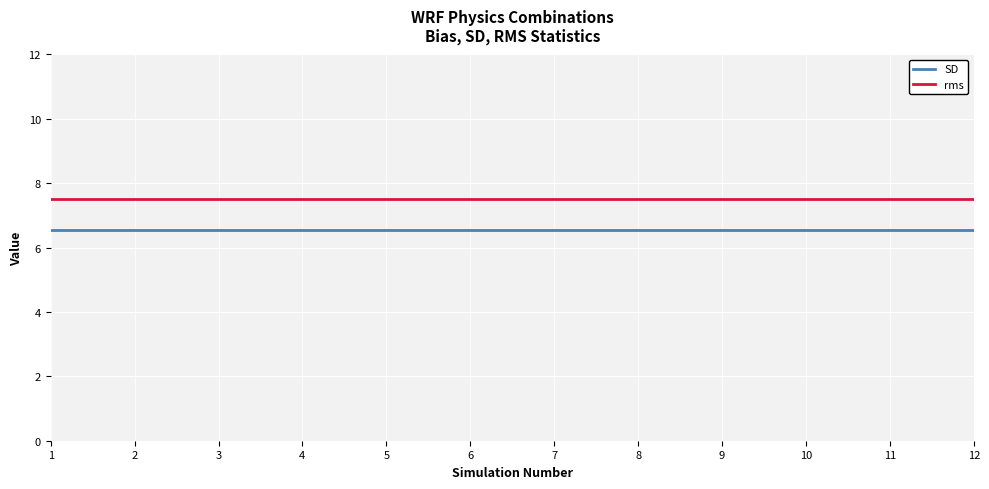

Is the value of rms at 7 greater than the value of SD at 5?

Yes